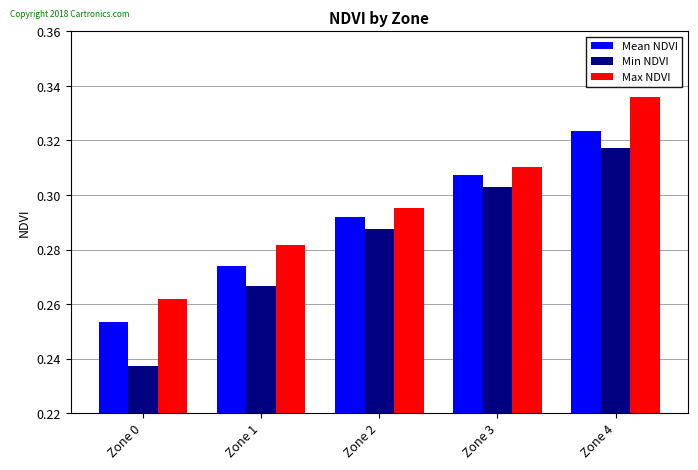

How many bars are there in total?

15